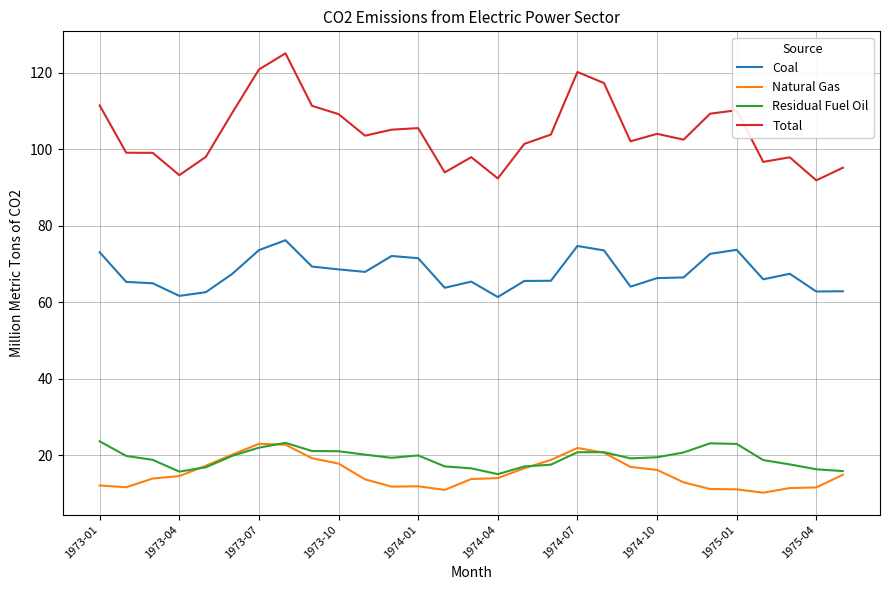

Count the number of data series in this chart.

4